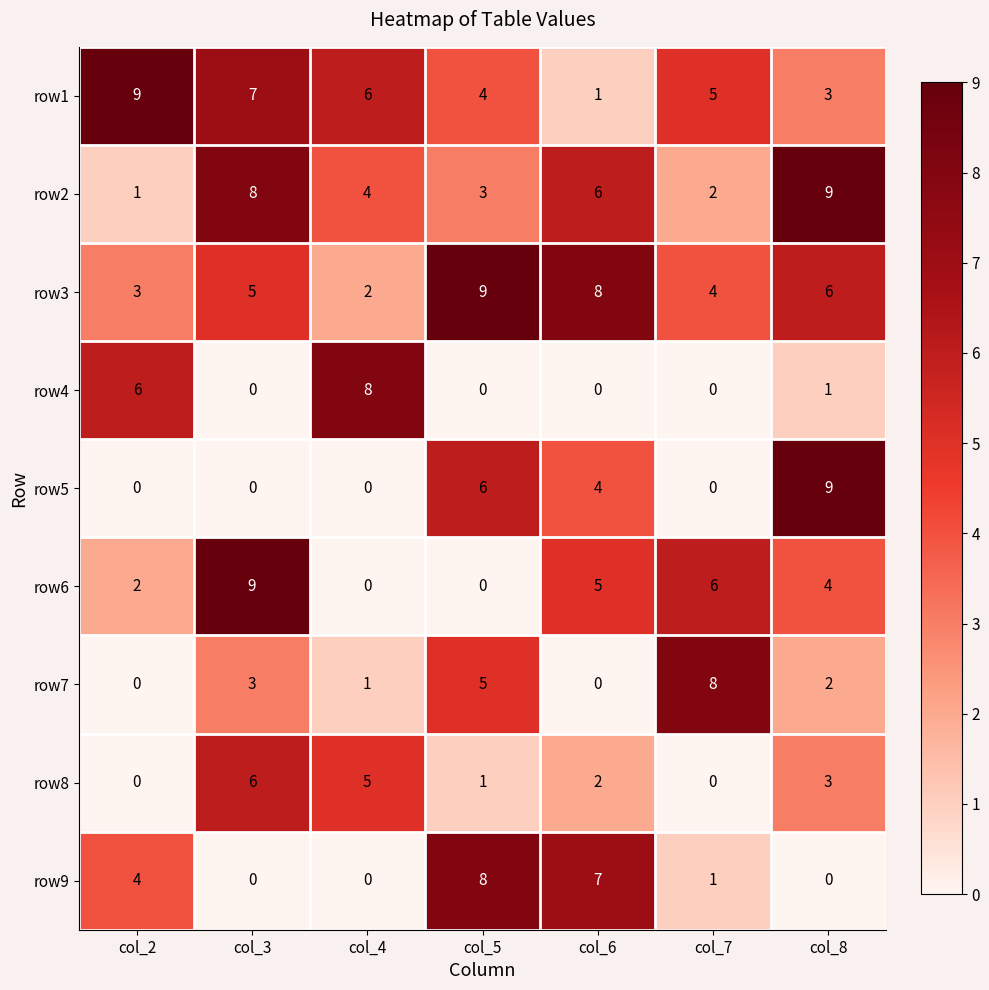

The value of row5 at col_7 is 0. True or false?

True